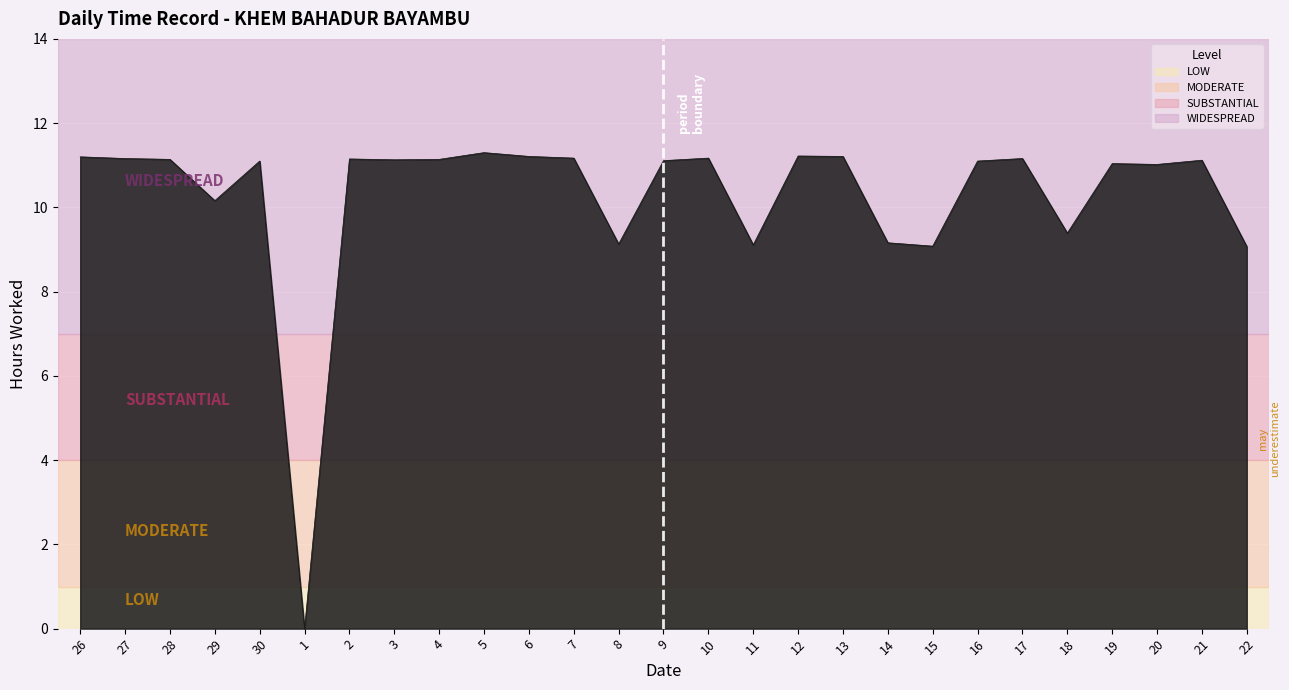

What is the approximate value at 10?

11.2